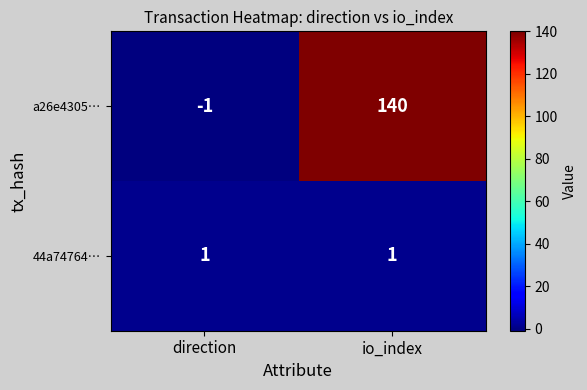

At which category does the chart reach its peak across all series?

io_index